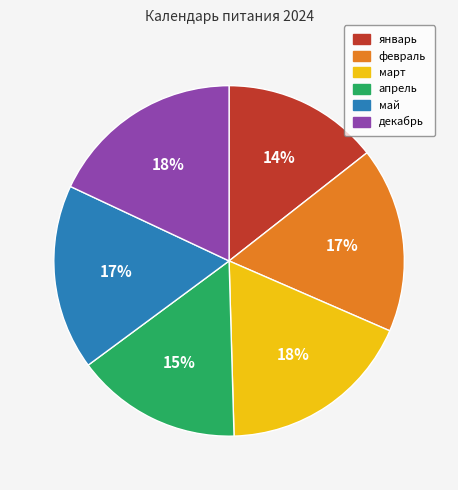

To the nearest percent, what is the difference between the largest and smallest slice percentages?

4%